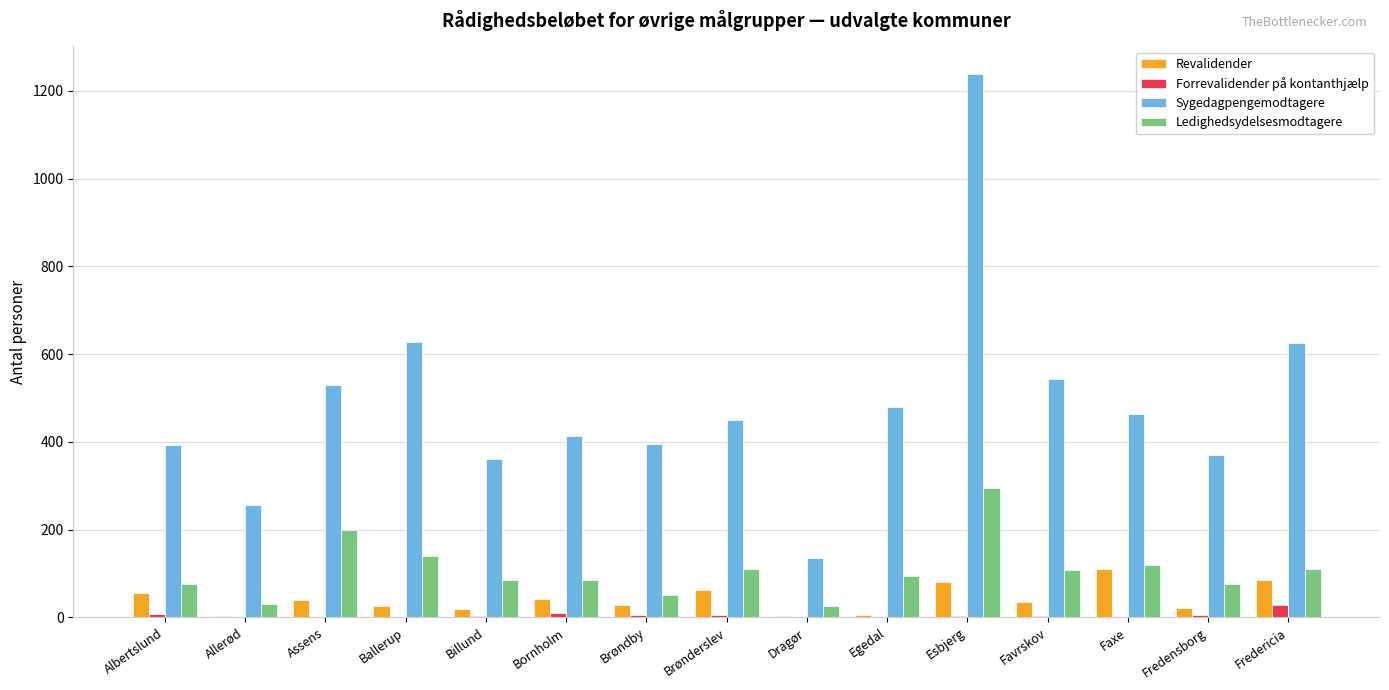

Is the value of Ledighedsydelsesmodtagere at Billund greater than the value of Sygedagpengemodtagere at Ballerup?

No